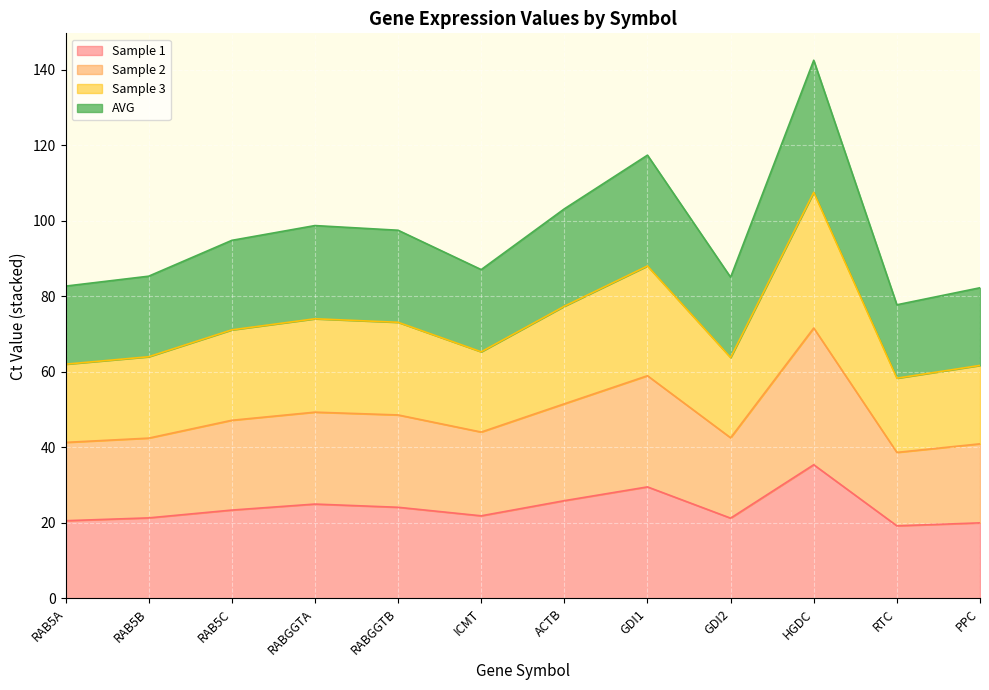

What is the minimum value for Sample 1?

19.2